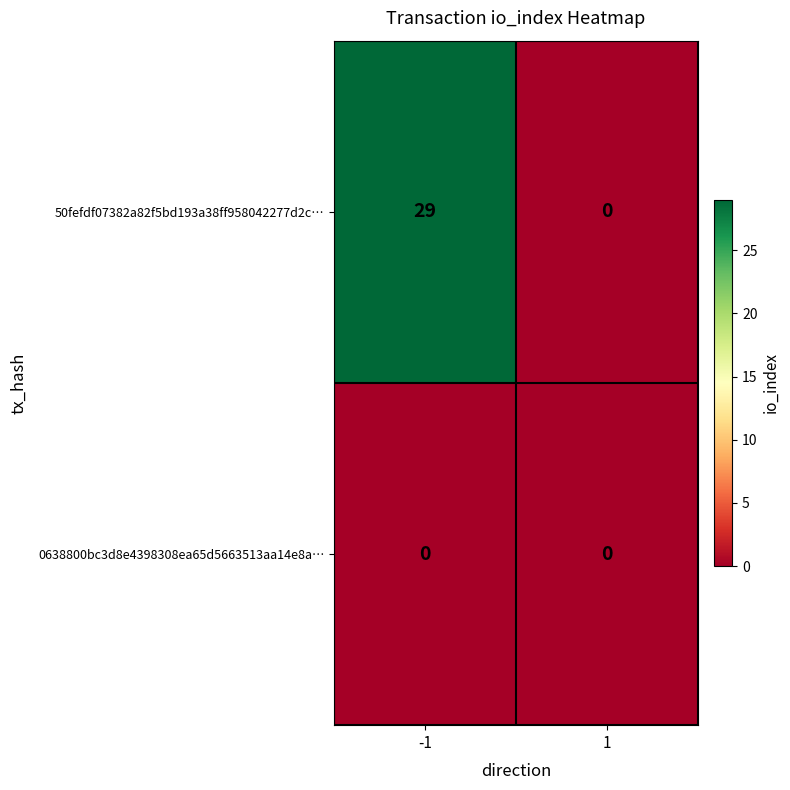

Which series has the largest range (max minus min)?

50fefdf07382a82f5bd193a38ff958042277d2c…